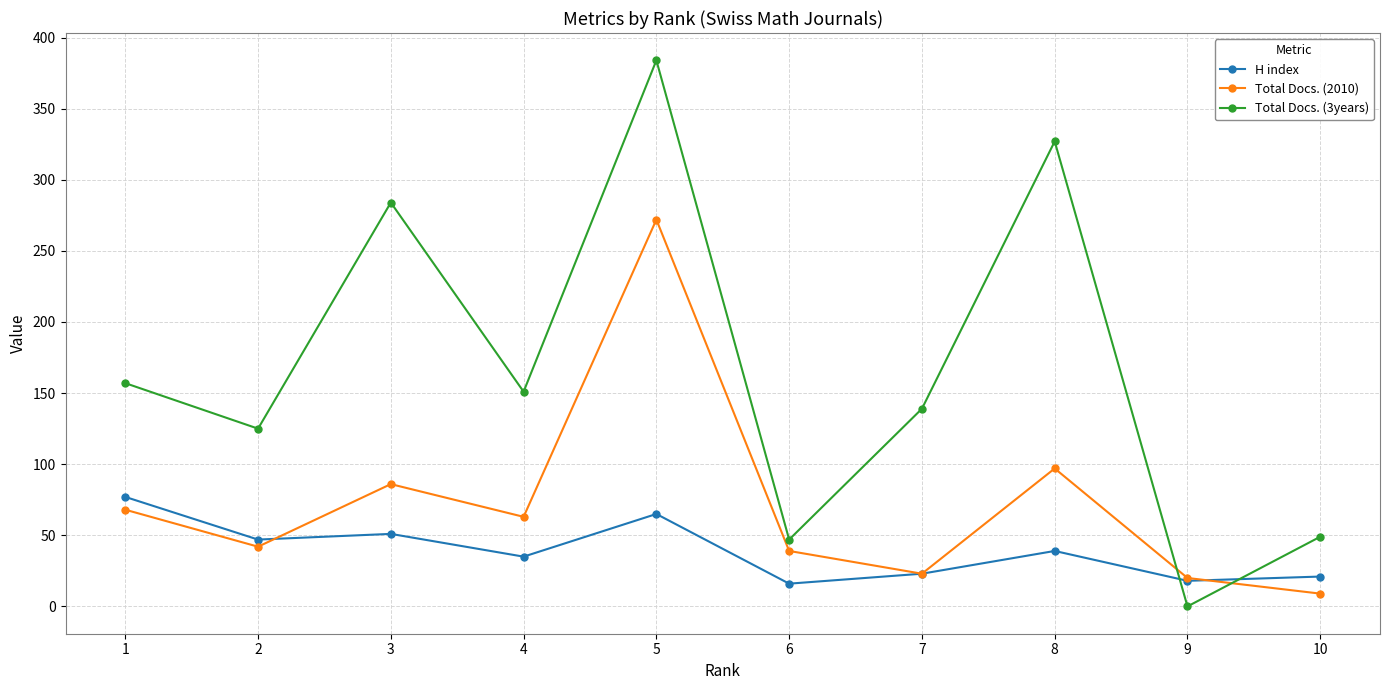

At 1, list the series in order from smallest to largest.

Total Docs. (2010), H index, Total Docs. (3years)